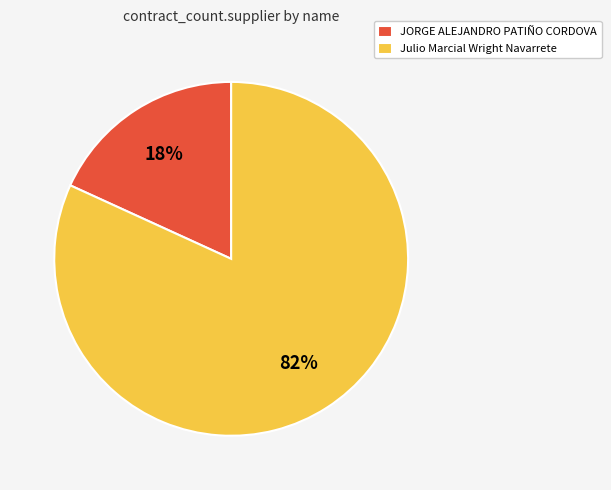

Count the number of slices in the pie.

2